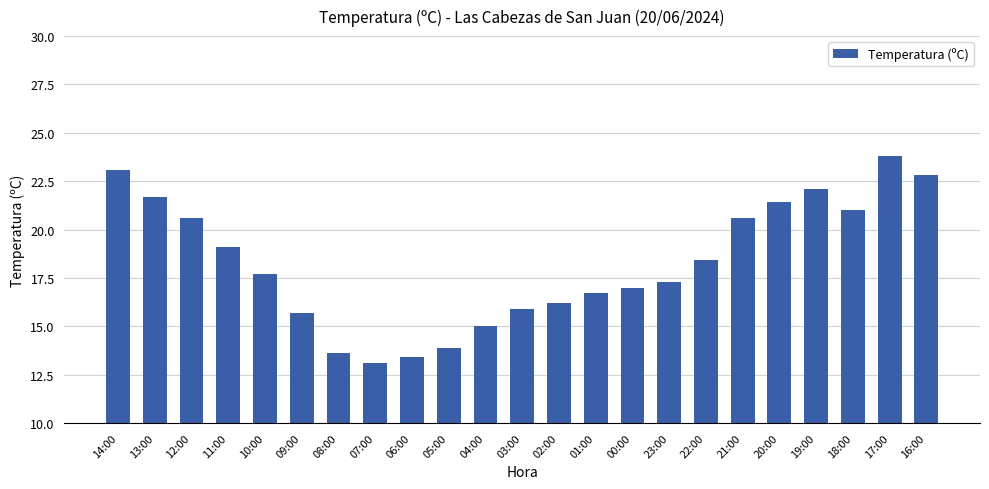

Count the number of data series in this chart.

1